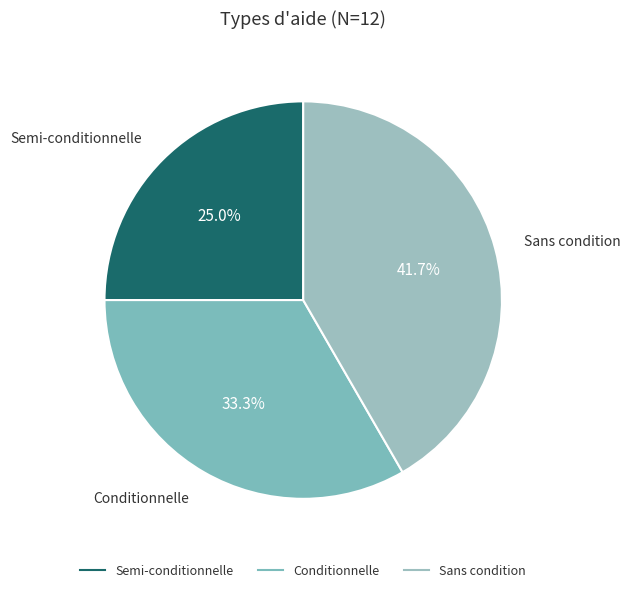

To the nearest percent, what is the difference between the largest and smallest slice percentages?

17%